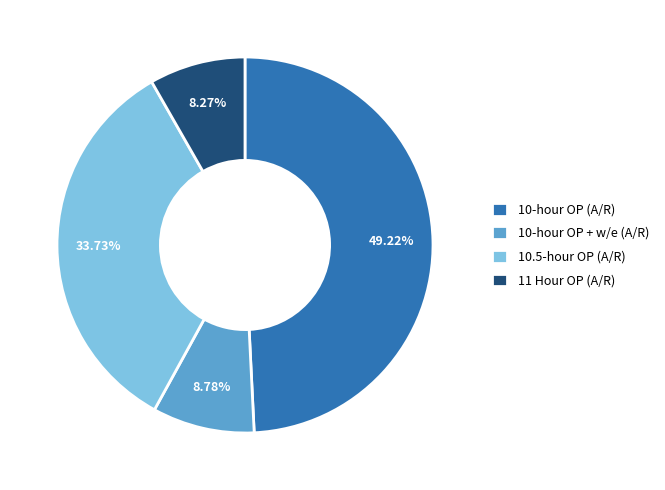

How many slices are in this pie chart?

4